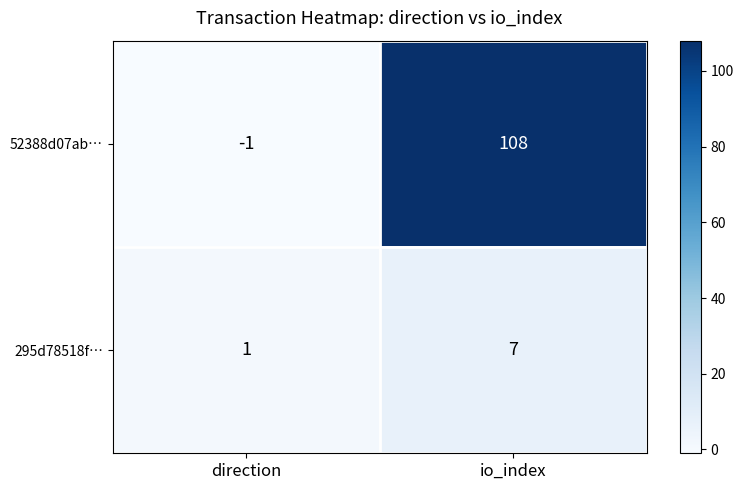

List the series in order of their overall mean, highest first.

52388d07ab…, 295d78518f…